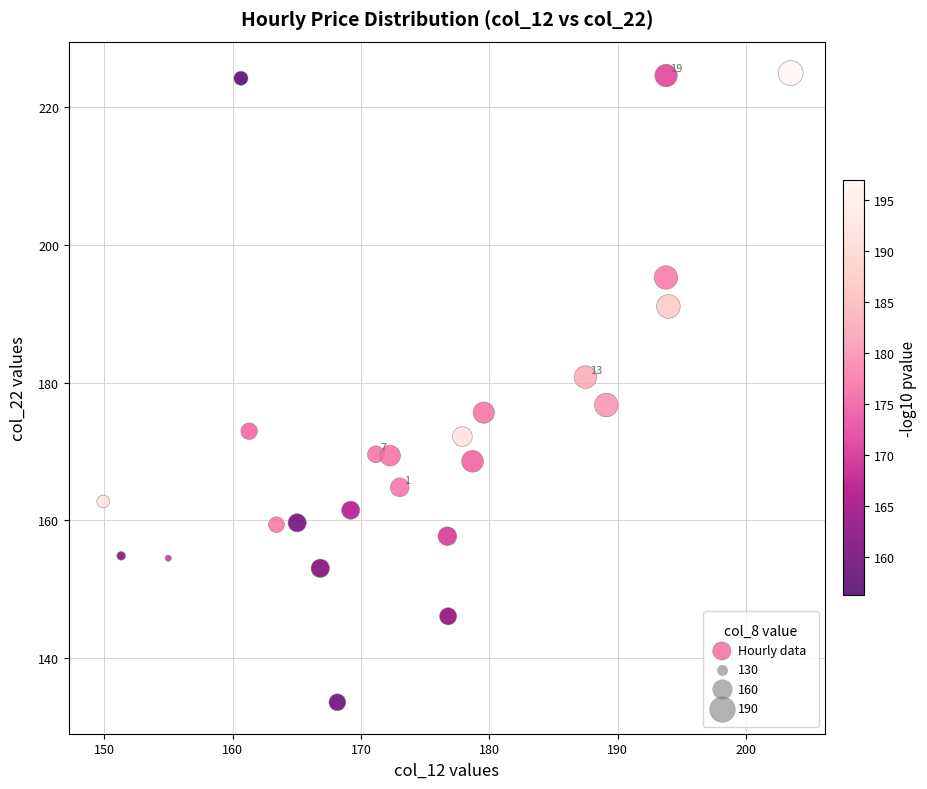

What is the range of X values (max minus min)?

53.6